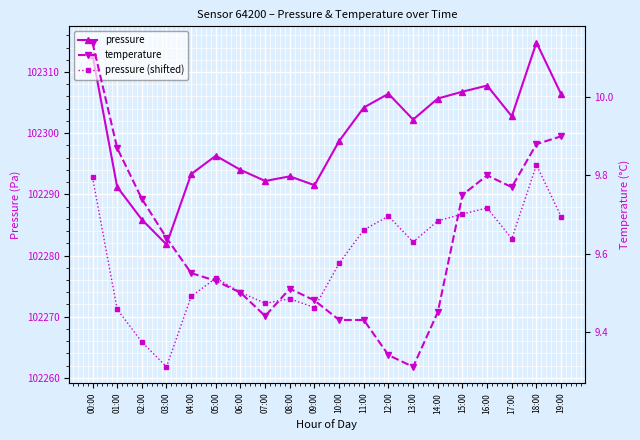

What is the average value of the pressure series?

102299.4